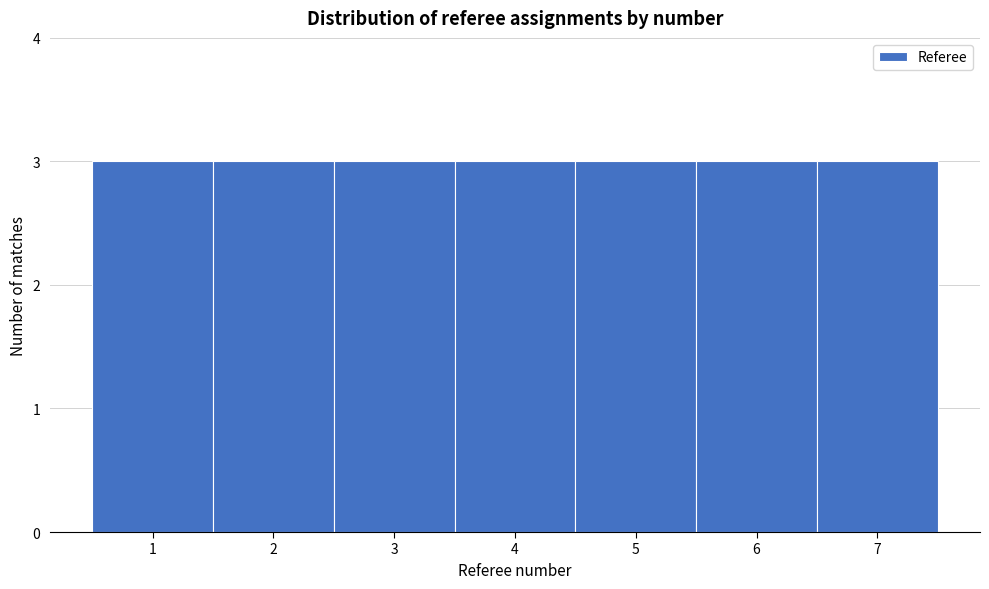

Reading left to right, list every bar in this chart as the range it spans on the x-axis followed by its height. The values are not printed on the chart, so give them approximately, as read against the axis.

0.5 to 1.5: 3
1.5 to 2.5: 3
2.5 to 3.5: 3
3.5 to 4.5: 3
4.5 to 5.5: 3
5.5 to 6.5: 3
6.5 to 7.5: 3